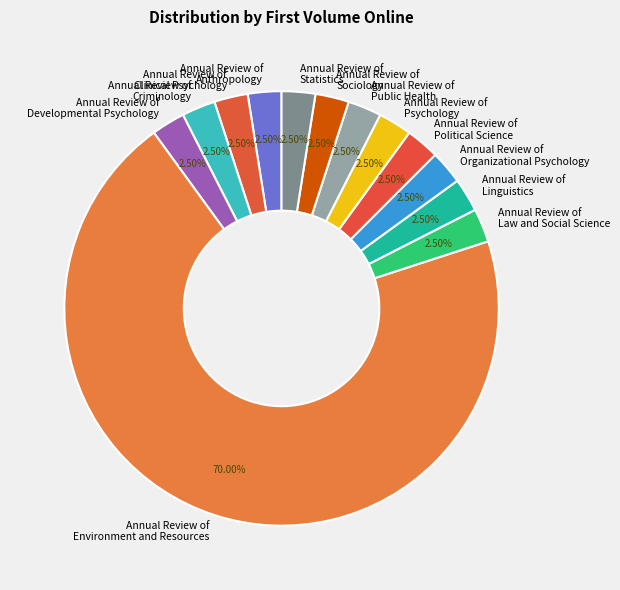

Is the sum of Annual Review of Organizational Psychology and Annual Review of Political Science greater than half?

No